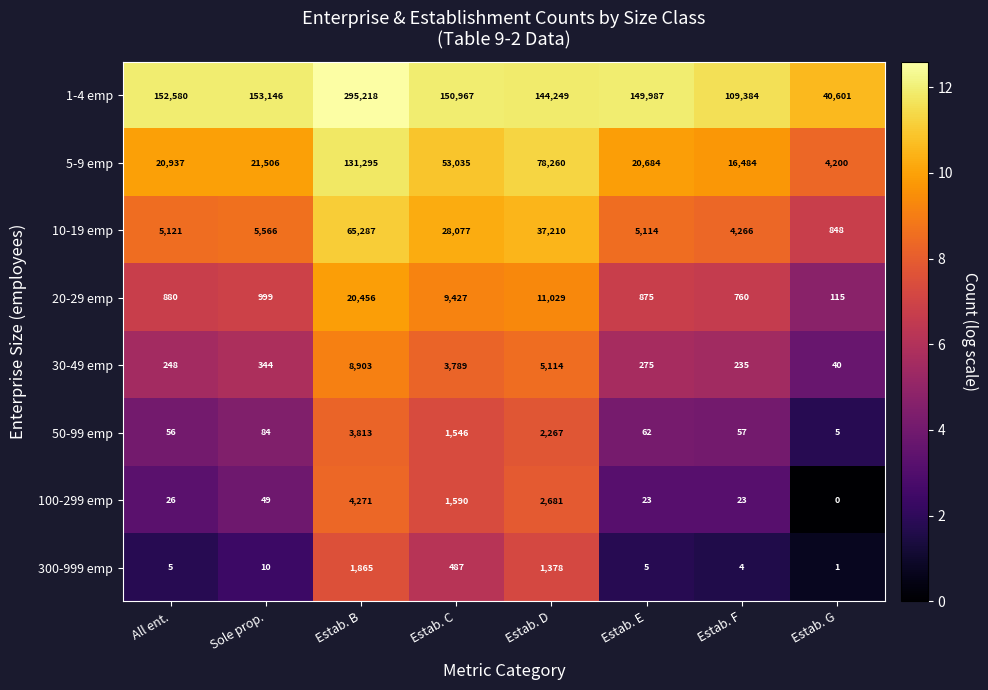

At which category is the sum across all series the highest?

Estab. B